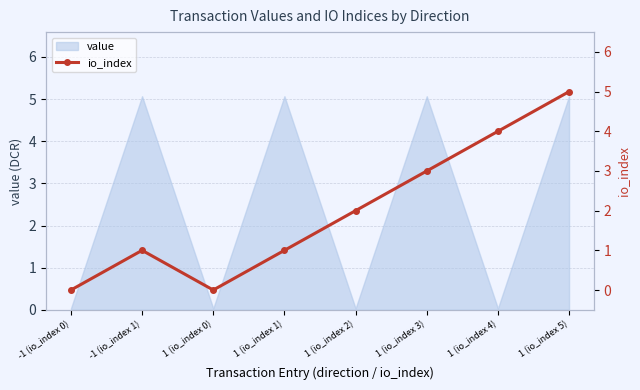

Which category has the lowest value across all series?

-1 (io_index 0)